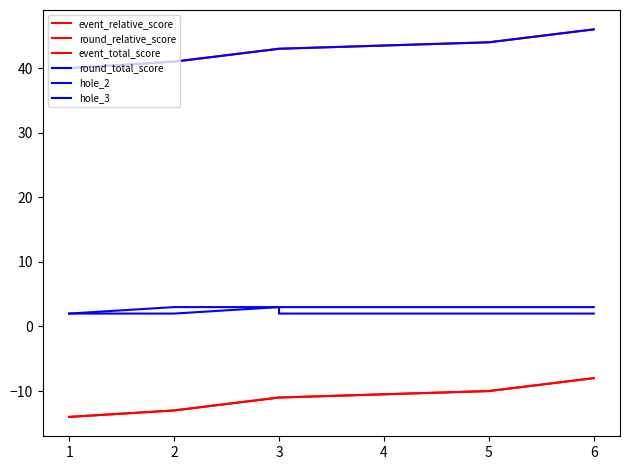

What are all the series names shown in the legend?

event_relative_score, round_relative_score, event_total_score, round_total_score, hole_2, hole_3